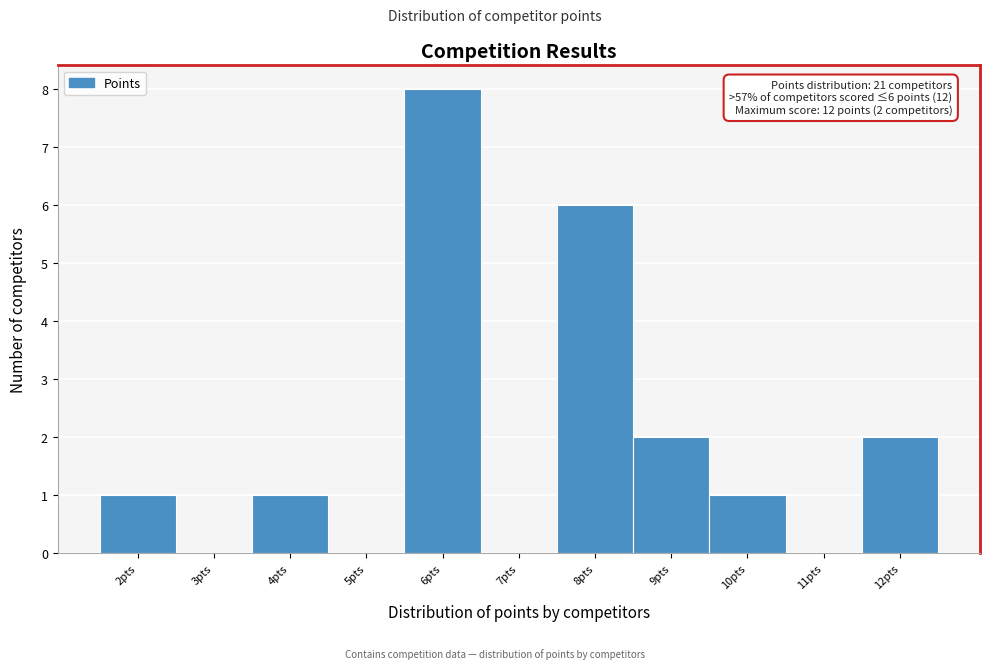

Over which range of the x-axis is the bar tallest?

5.5 to 6.5